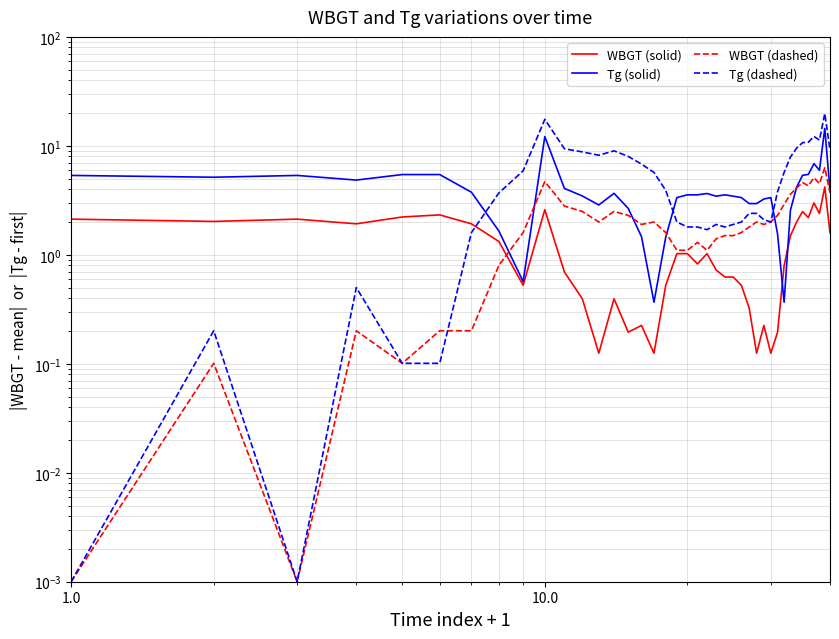

What are all the series names shown in the legend?

WBGT (solid), Tg (solid), WBGT (dashed), Tg (dashed)